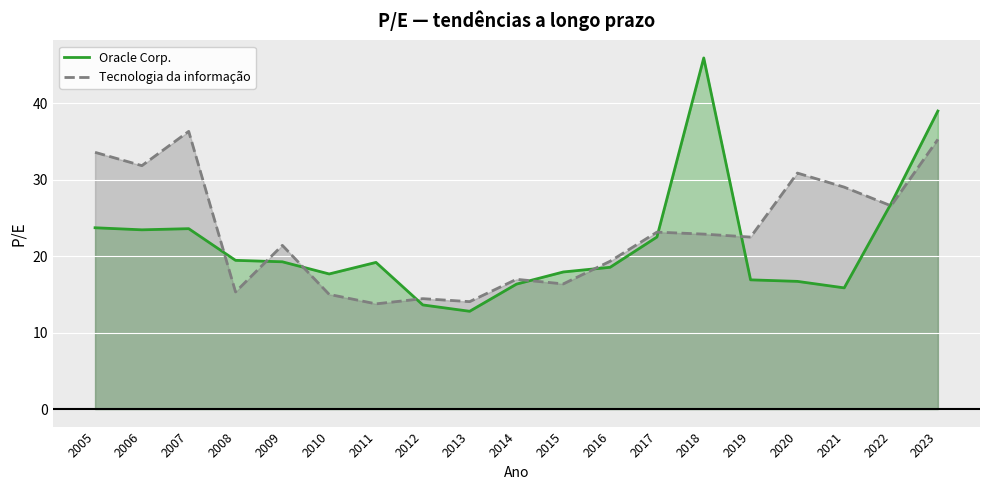

What is the total value across all series at 2010?

32.6